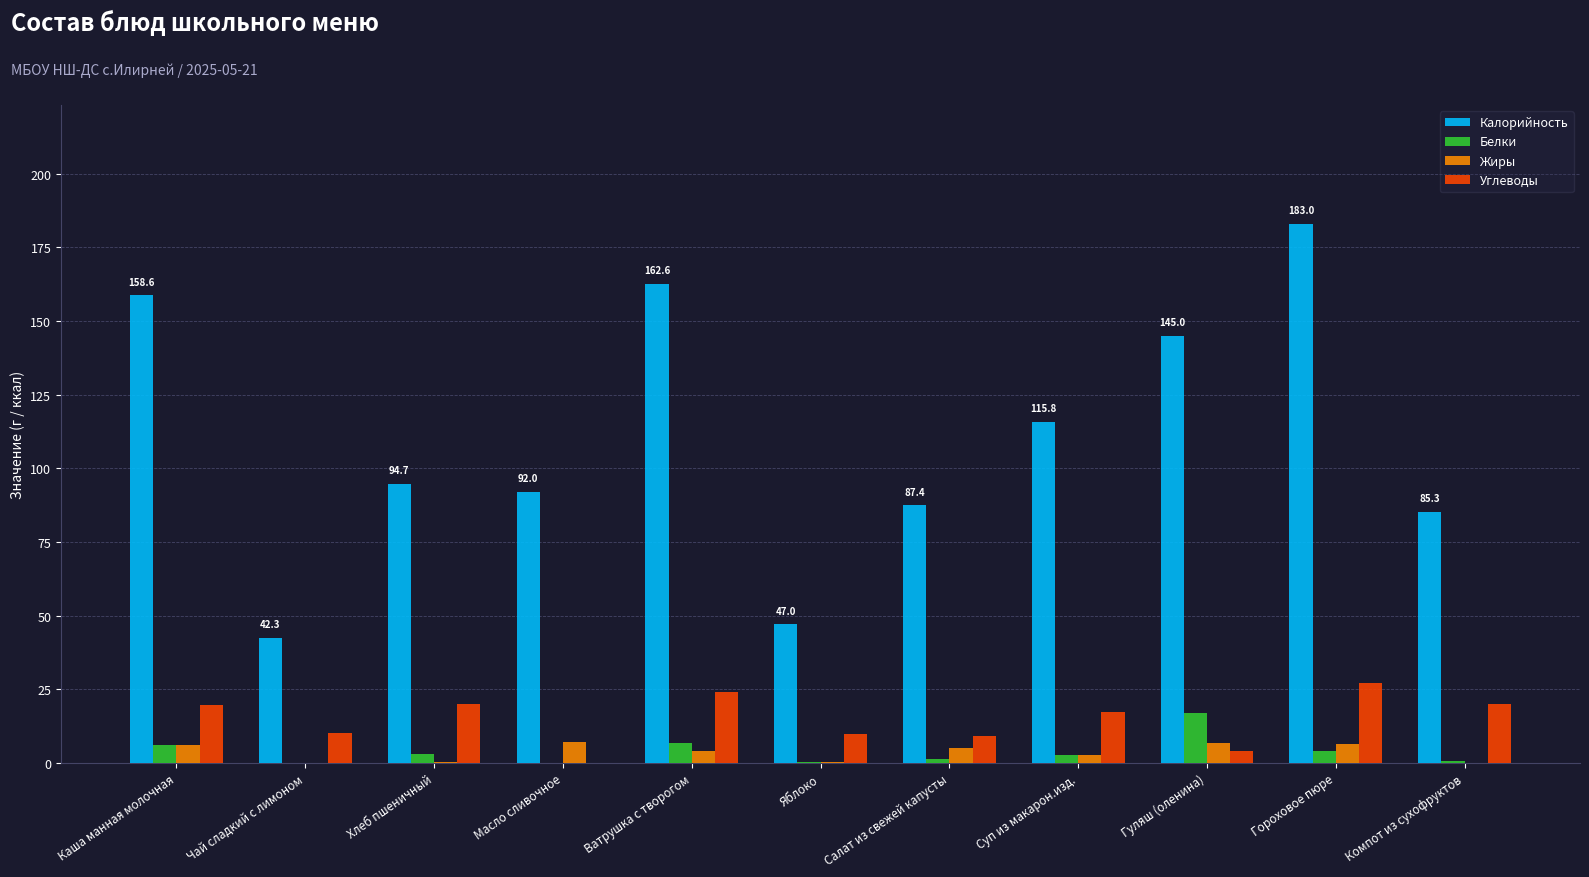

The Углеводы series shows 17.1 at Суп из макарон.изд.. True or false?

True